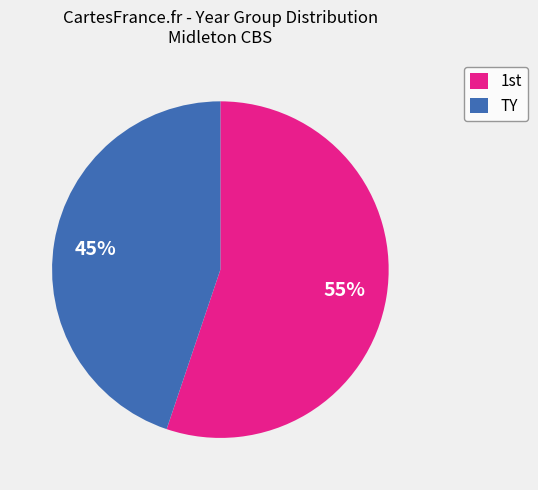

Which category accounts for the majority?

1st